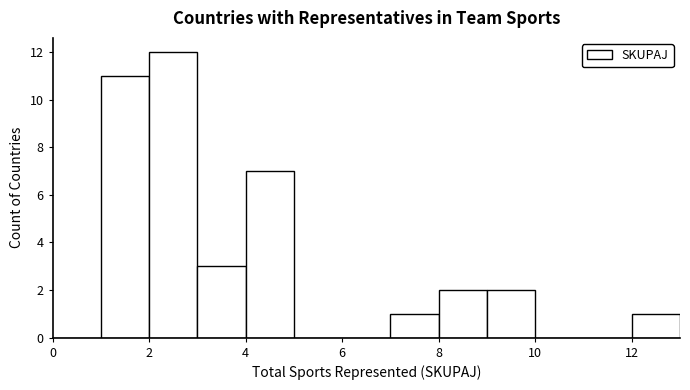

Reading left to right, transcribe this chart: for each bar, give the range it covers on the x-axis and its height. The values are not printed on the chart, so give them approximately, as read against the axis.

0 to 1: 0
1 to 2: 11
2 to 3: 12
3 to 4: 3
4 to 5: 7
5 to 6: 0
6 to 7: 0
7 to 8: 1
8 to 9: 2
9 to 10: 2
10 to 11: 0
11 to 12: 0
12 to 13: 1